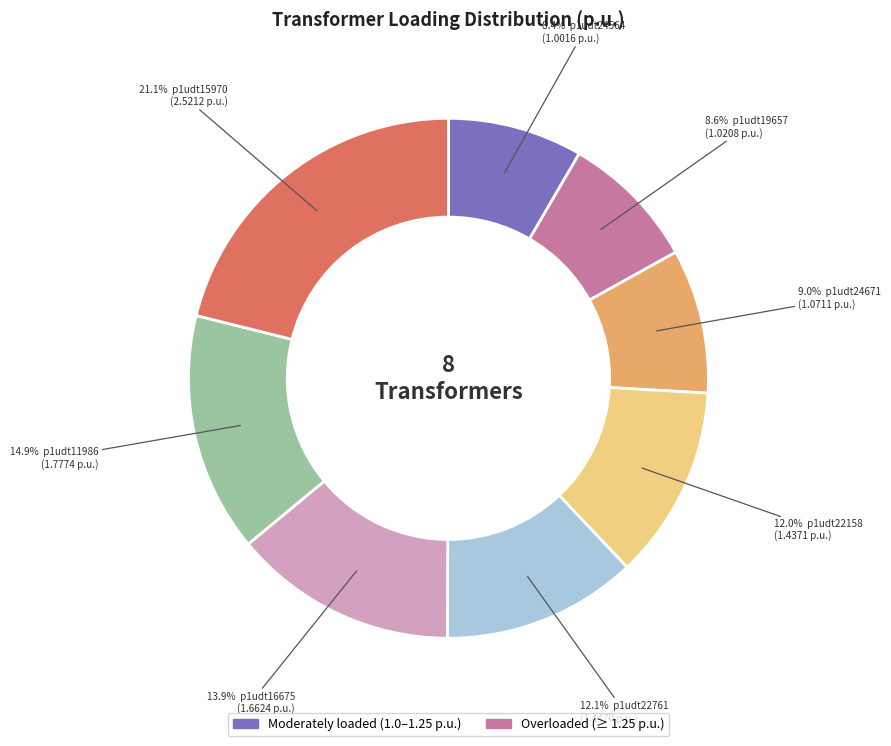

Is there a majority slice in this chart?

No